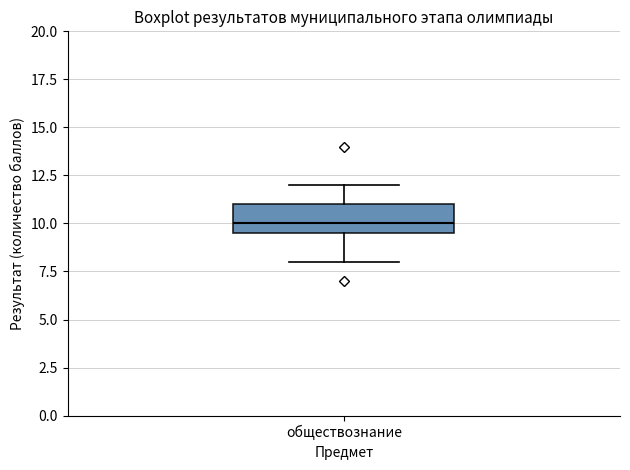

Where does the lower whisker of the box for обществознание end on the y-axis? The values are not printed on the chart, so give them approximately, as read against the axis.

8.0